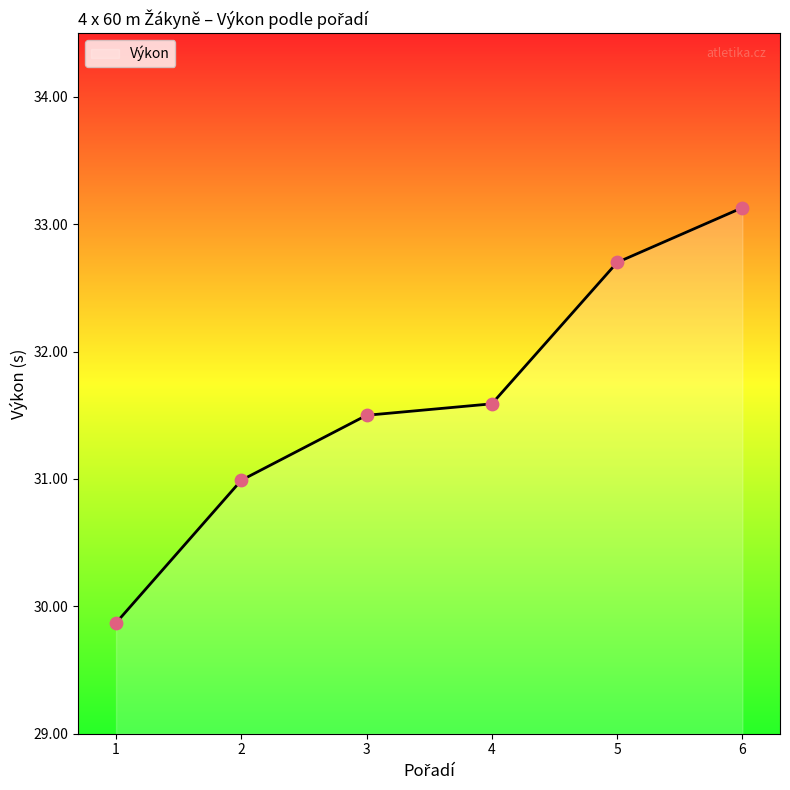

Approximately how many times larger is the value at 1 compared to 6?

0.9